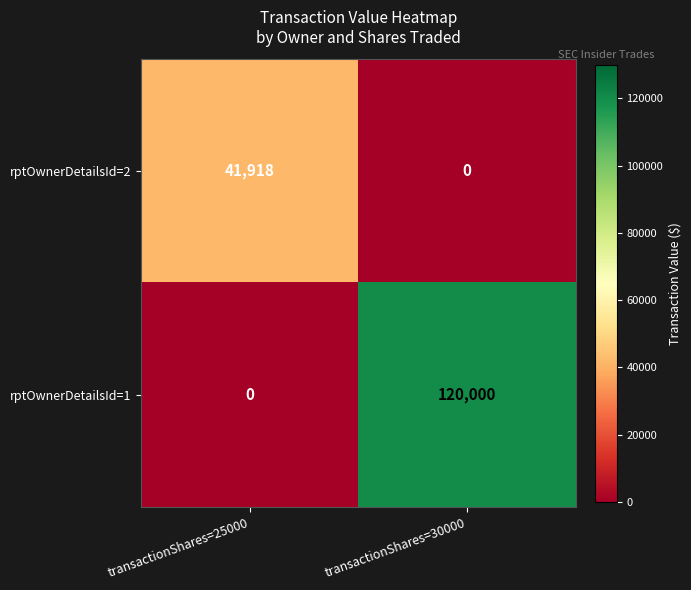

Between transactionShares=25000 and transactionShares=30000, which series saw the biggest shift?

rptOwnerDetailsId=1